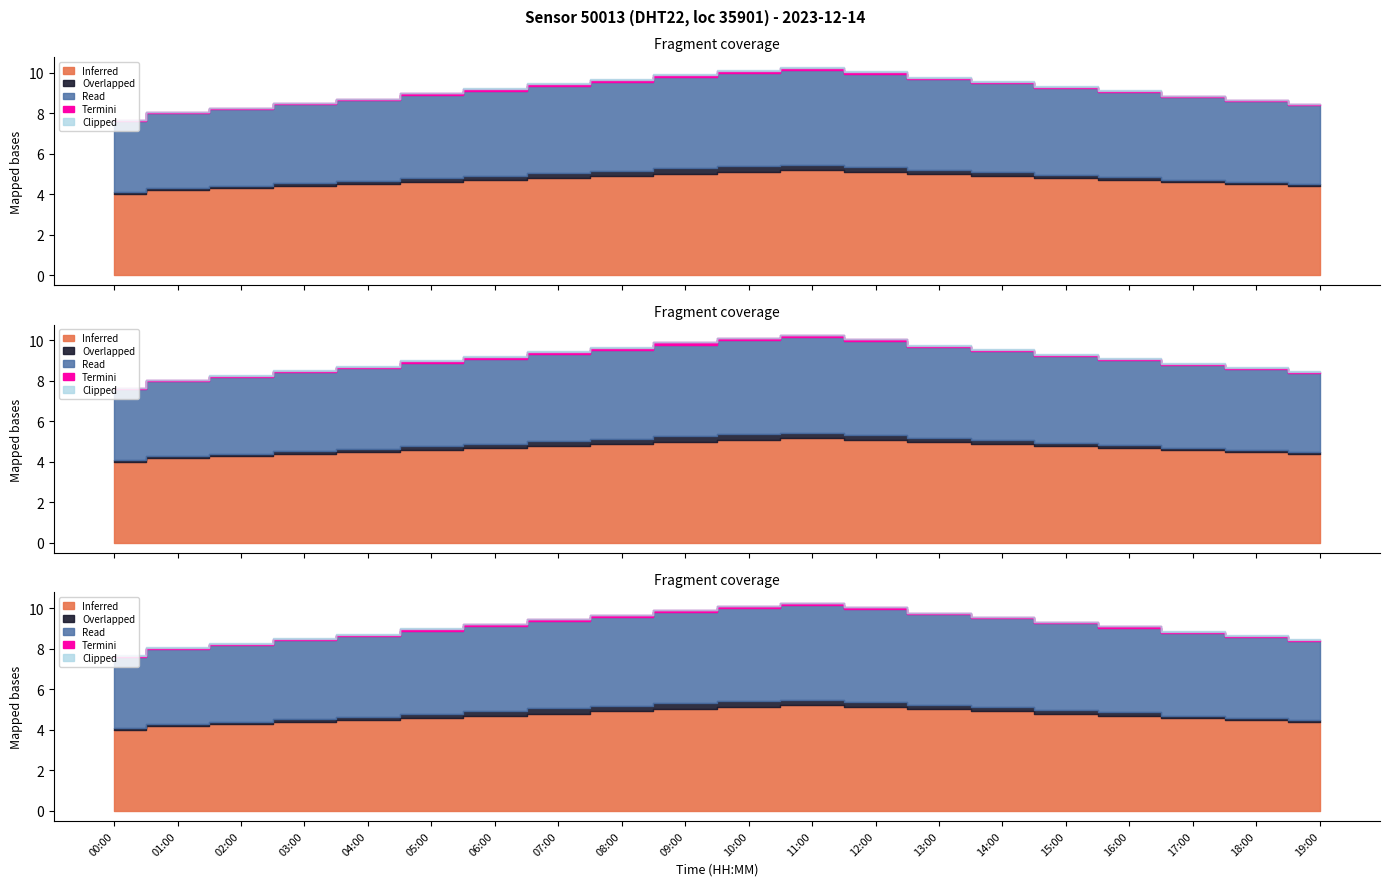

True or false: temperature has more than 1 interior local peaks.

False